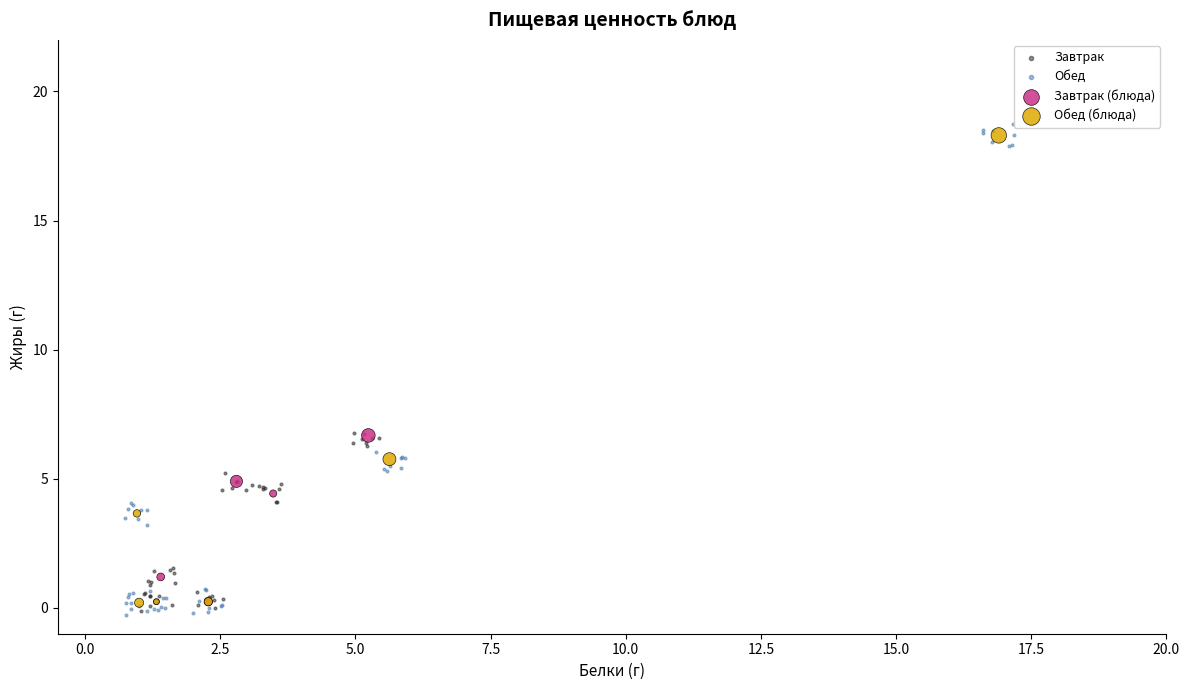

What are all the series names shown in the legend?

Завтрак, Обед, Завтрак (блюда), Обед (блюда)